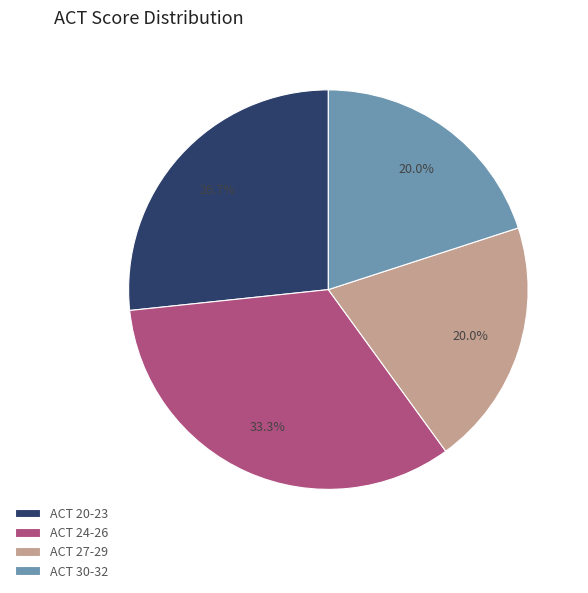

Combined, do ACT 30-32 and ACT 27-29 account for over 50%?

No